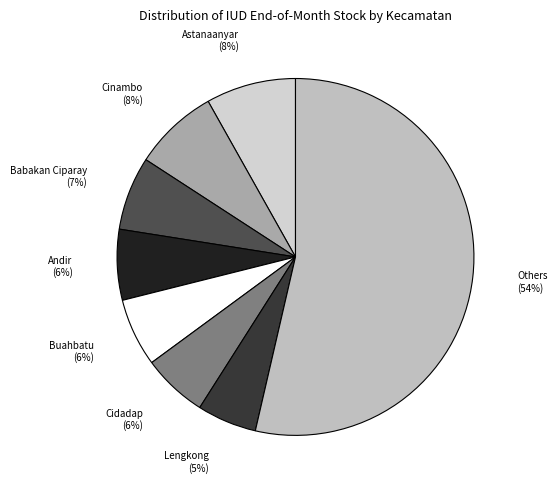

How many segments does this pie chart have?

8